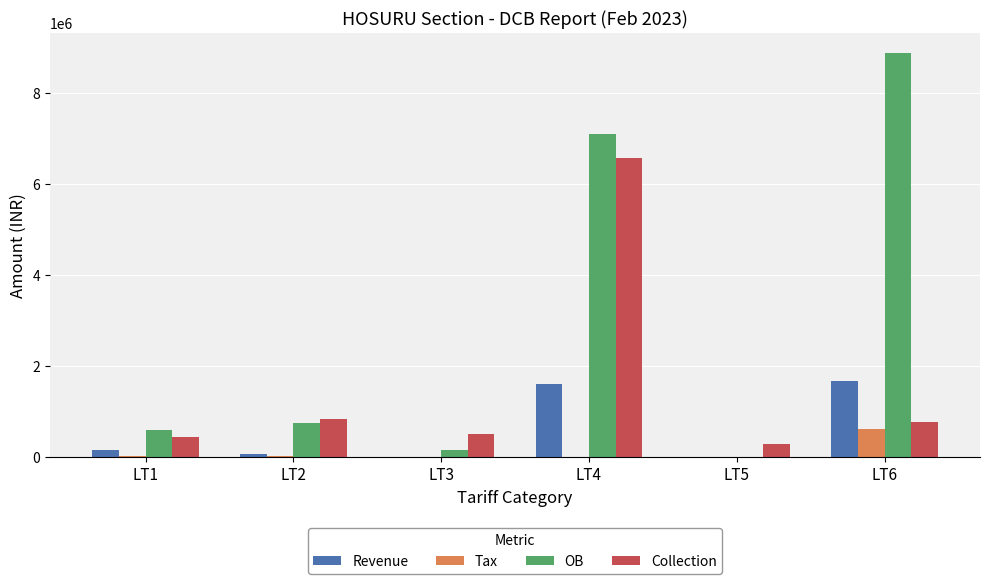

At which label is OB closest to 4448522?

LT4